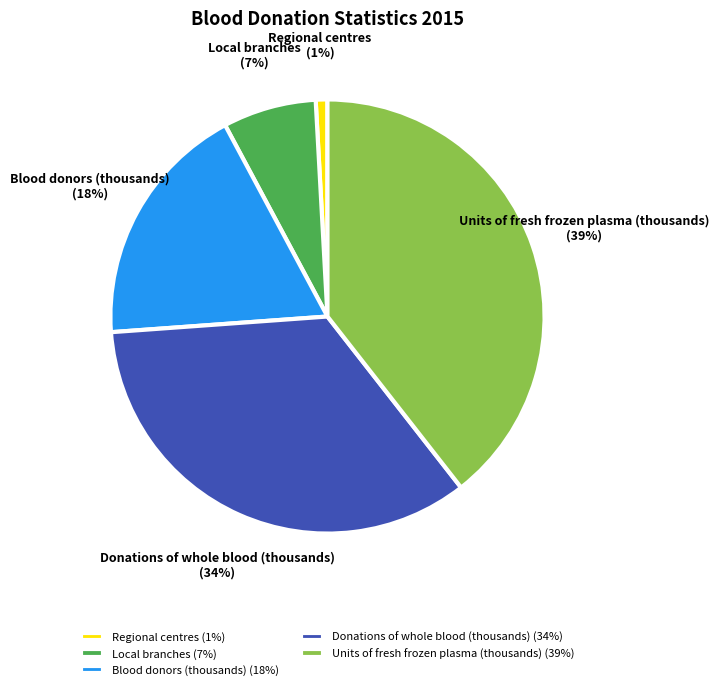

Is it true that Units of fresh frozen plasma (thousands) is 51% of the pie?

False